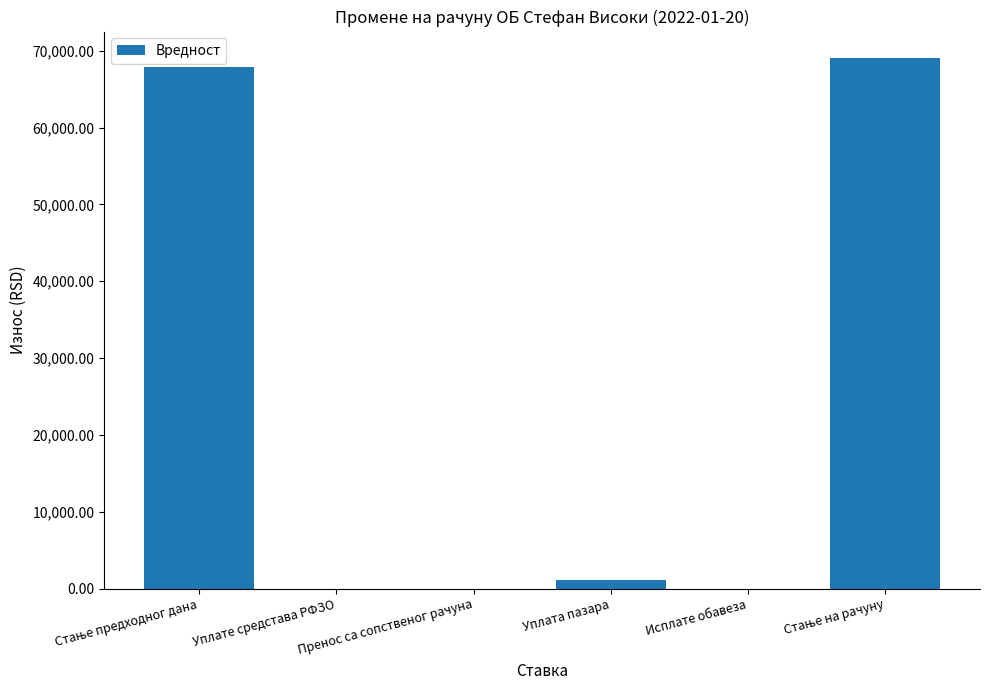

What is the change in value from Пренос са сопственог рачуна to Уплата пазара?

+1100.0